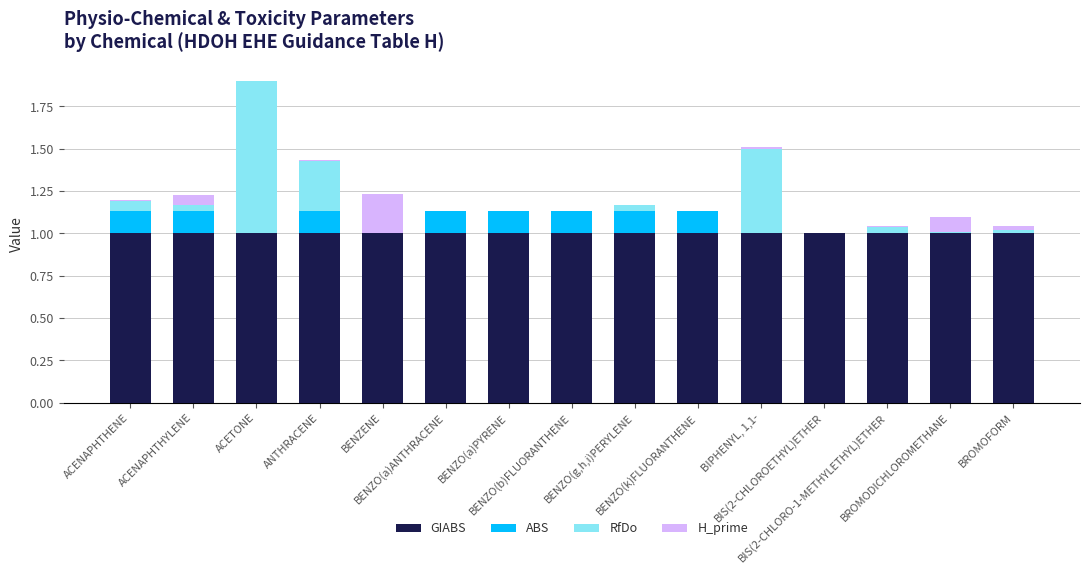

Are the bars grouped side by side (vs. stacked)?

No